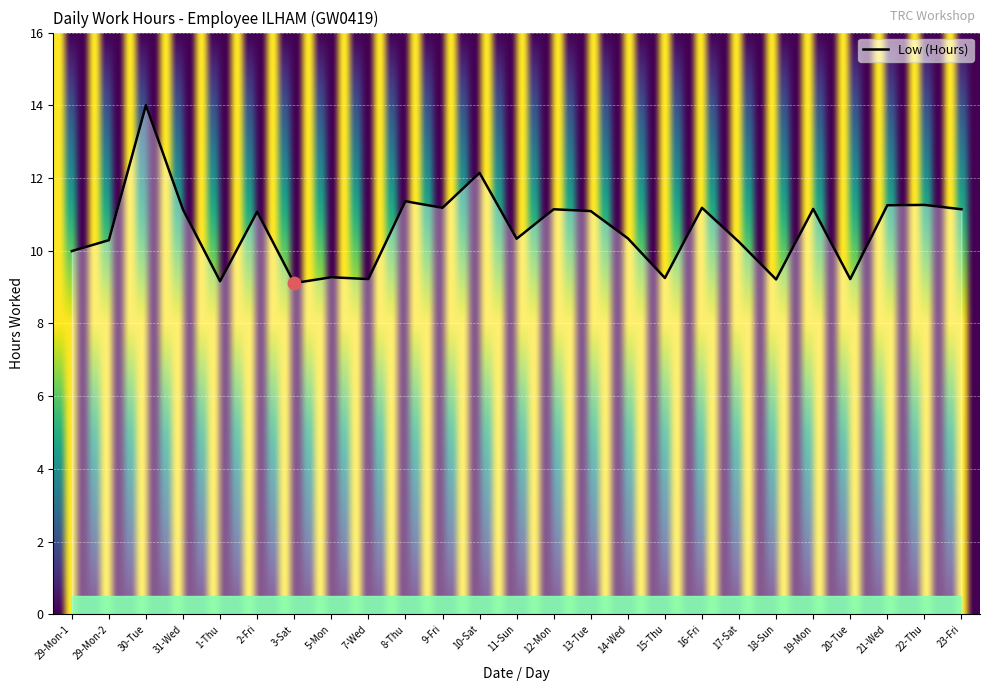

What is the ratio of the value at 22-Thu to the value at 29-Mon-1?

1.1